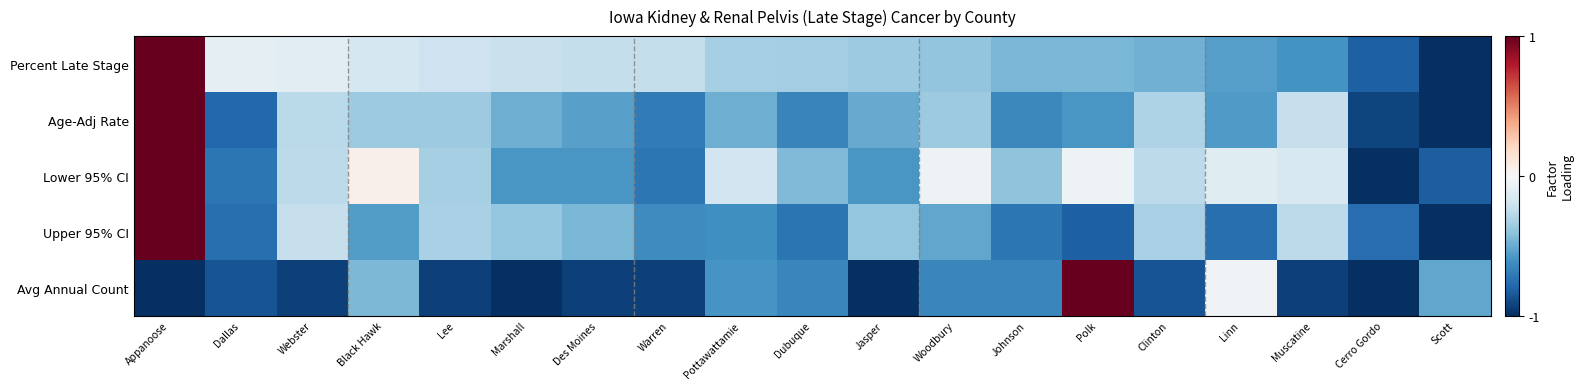

Count the number of categories in the chart.

19